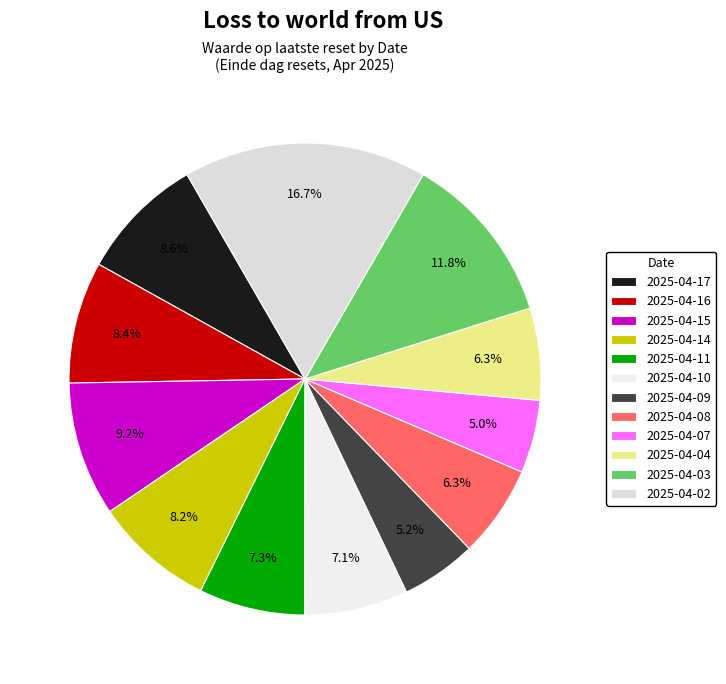

What percentage is NOT represented by 2025-04-04?

93.7%